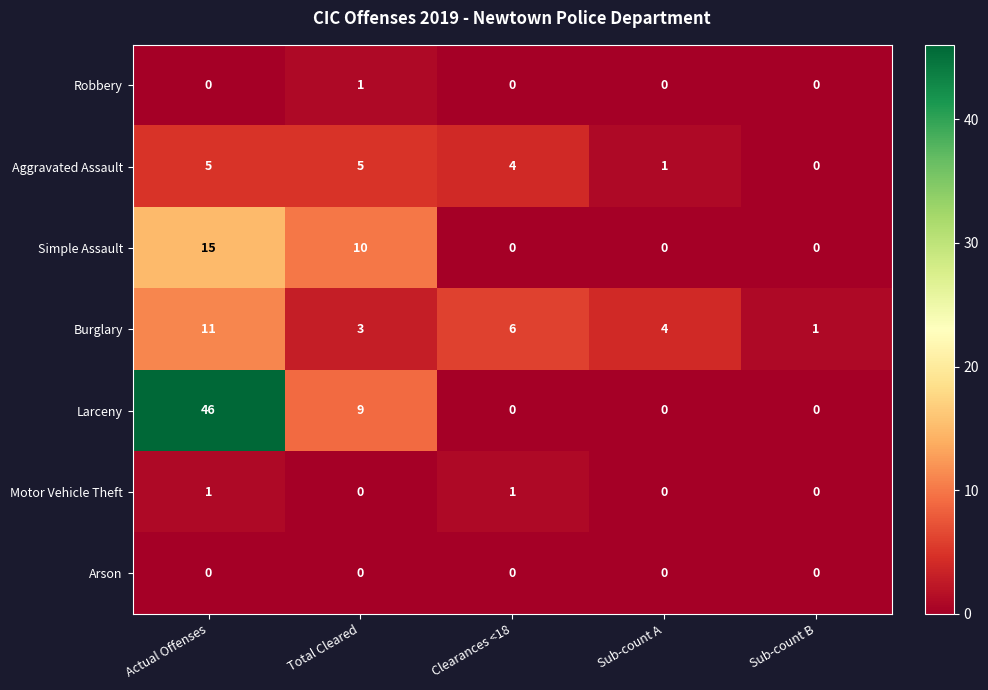

What is the highest value of the Larceny series?

46